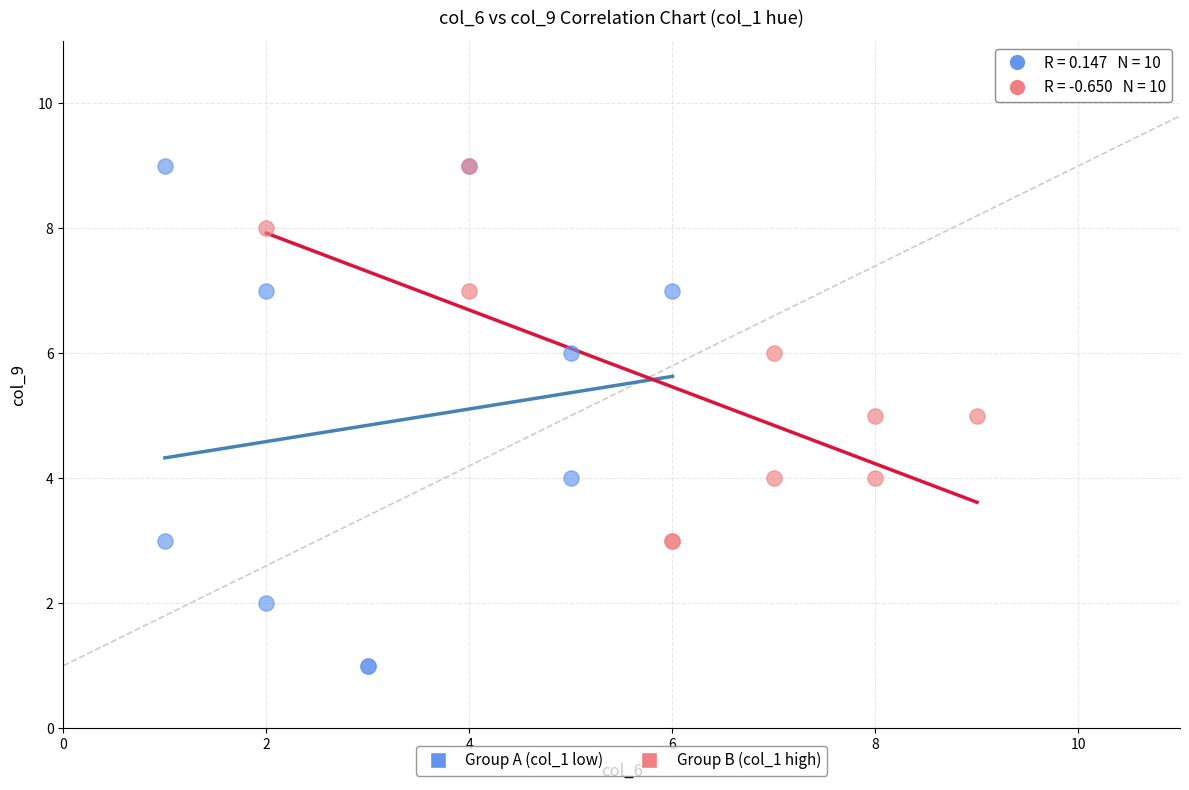

Which series contains the lowest Y value?

Group A (col_1 low)